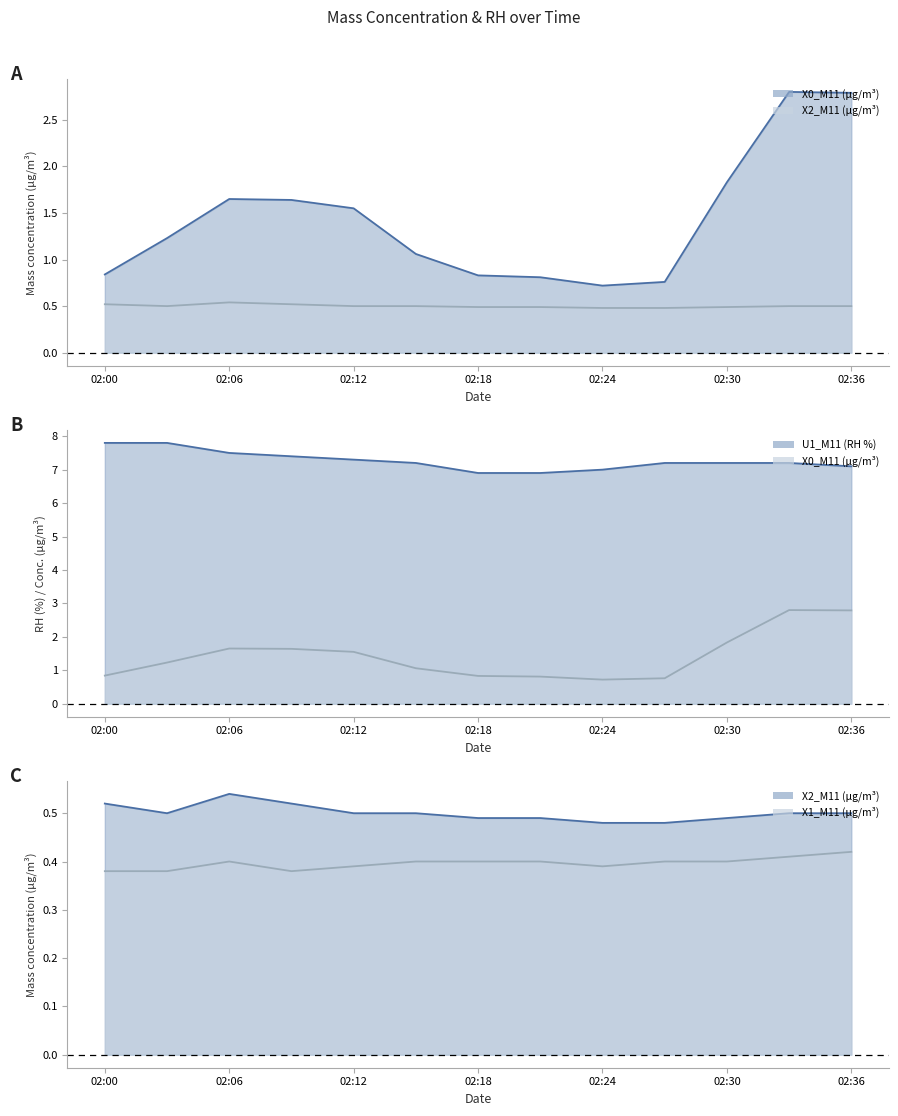

What is the label of the 7th point from the left?

02:18